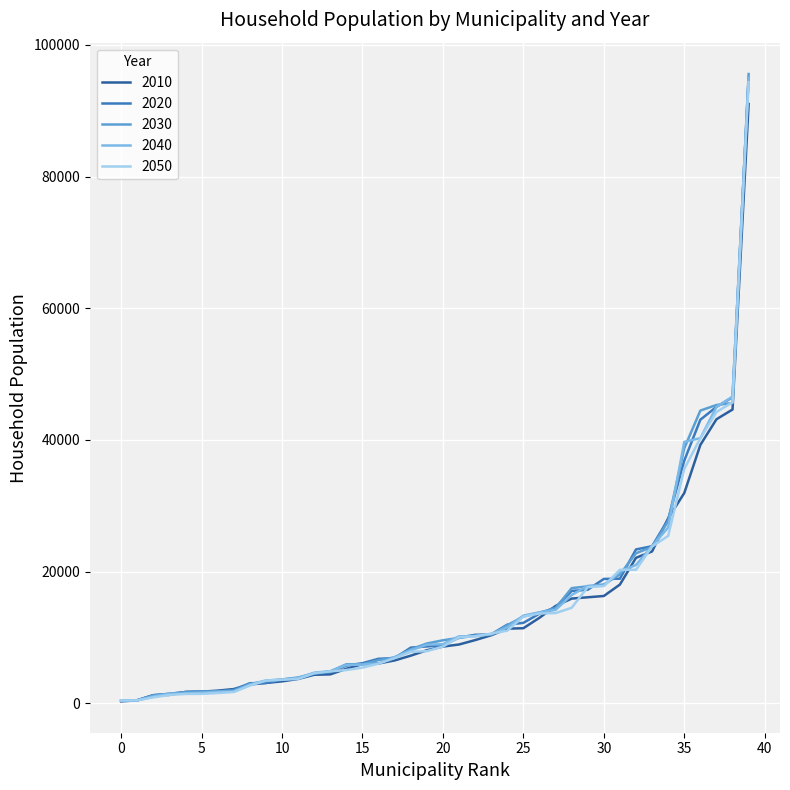

Which series has the largest range (max minus min)?

2030